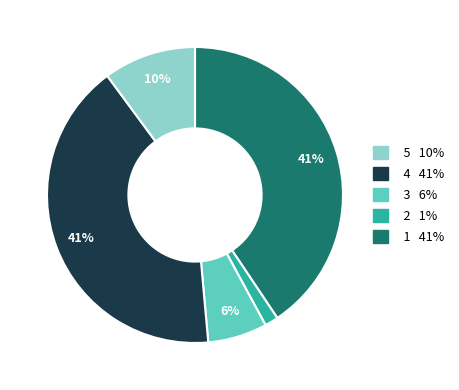

To the nearest percent, what is the average slice percentage?

20%